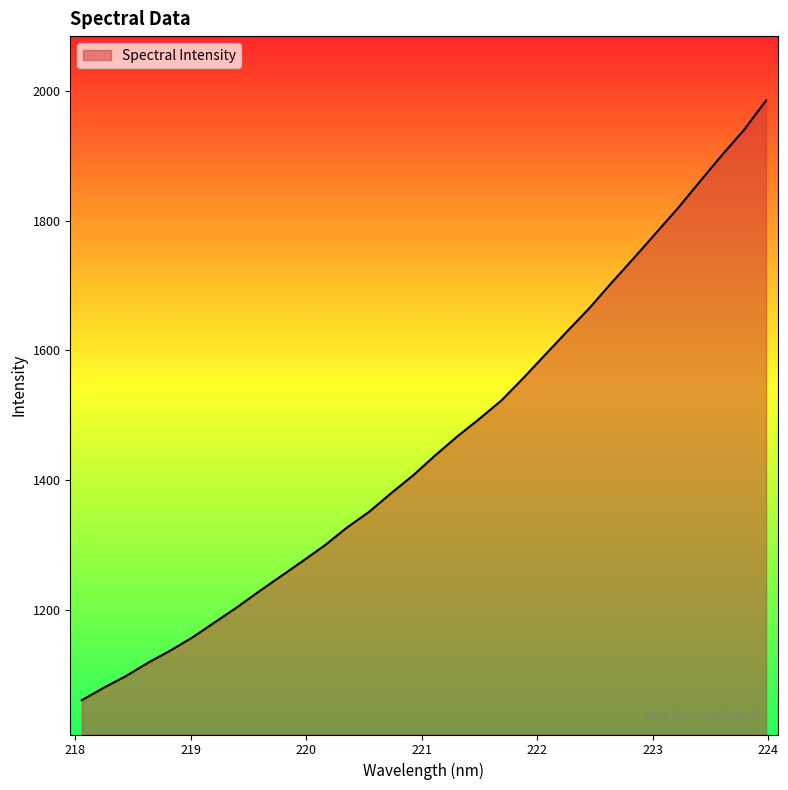

What is the maximum value shown in the chart?

1985.2